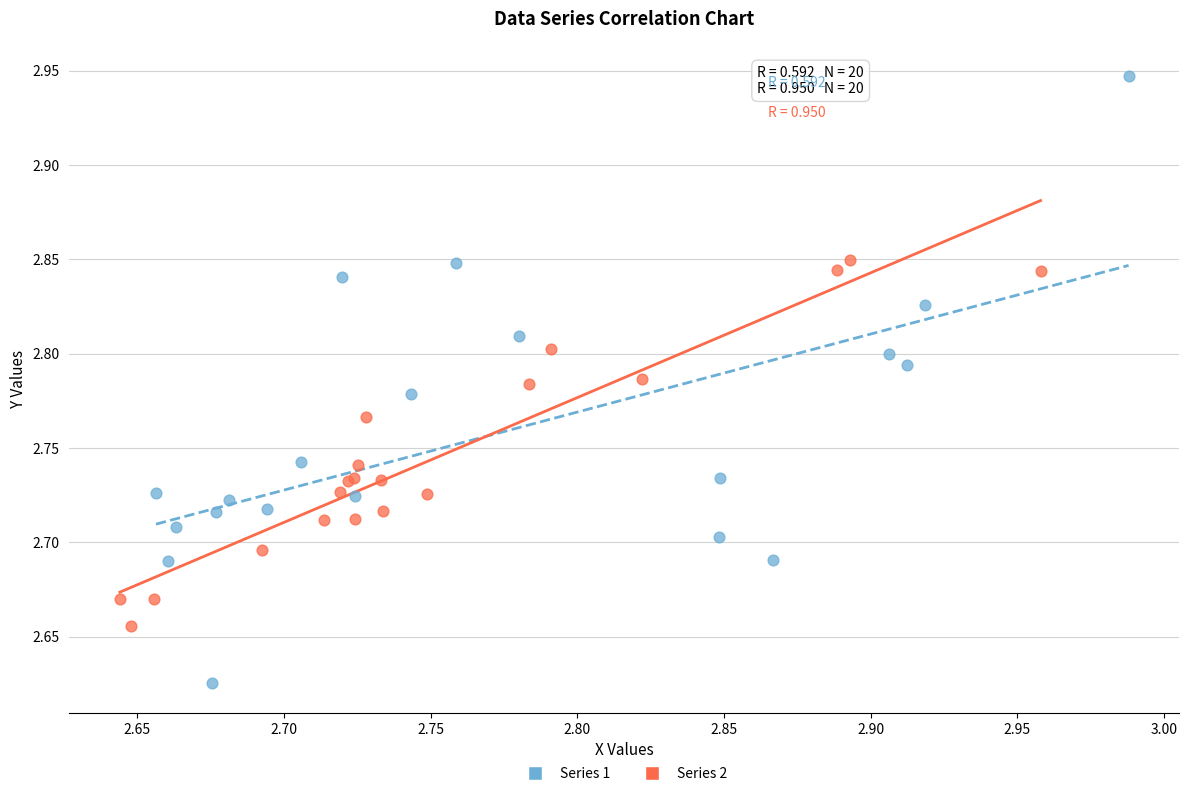

Which series contains the highest Y value?

Series 1